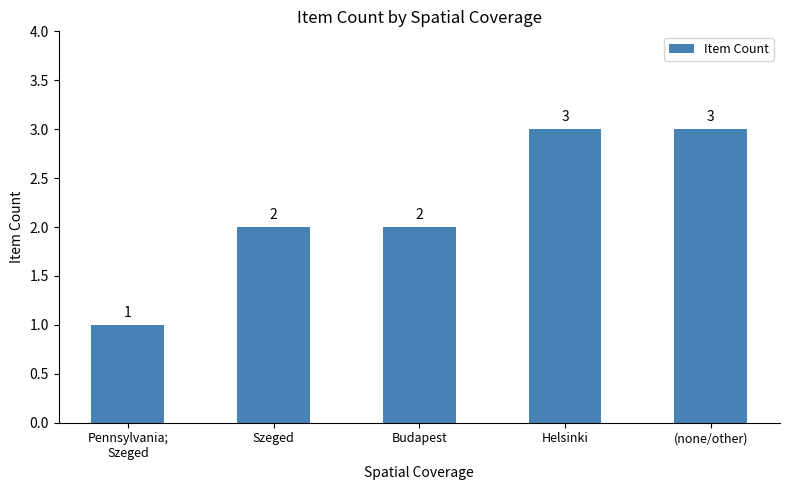

The chart shows a value of 2 at Budapest. True or false?

True